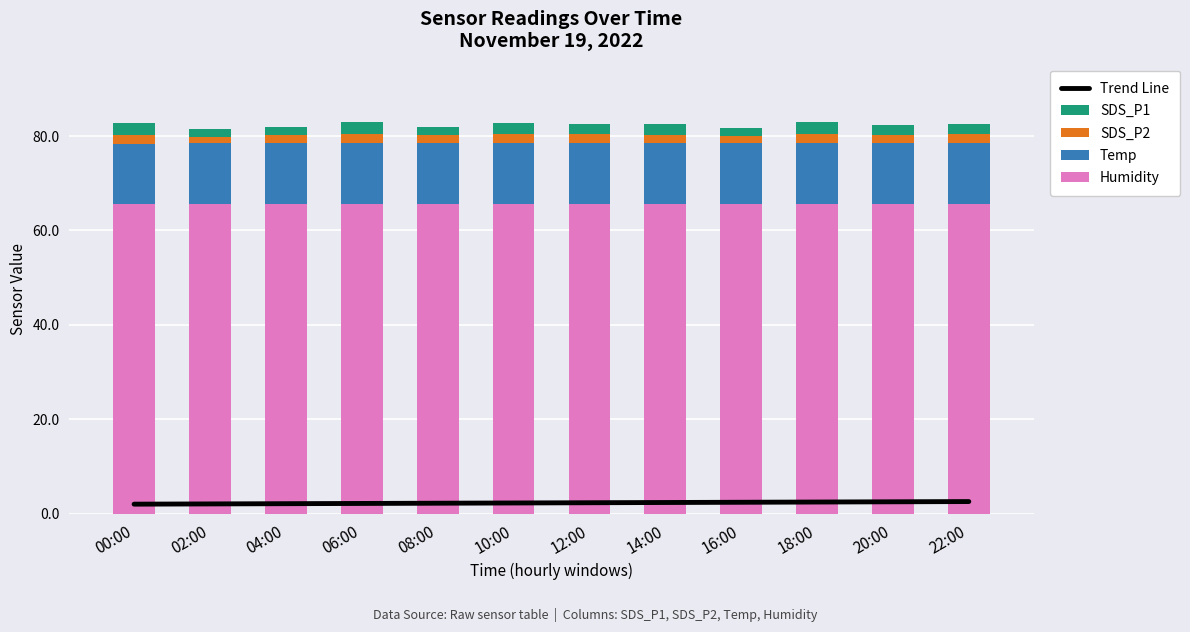

True or false: Humidity has a value of 65.6 at 18:00.

True